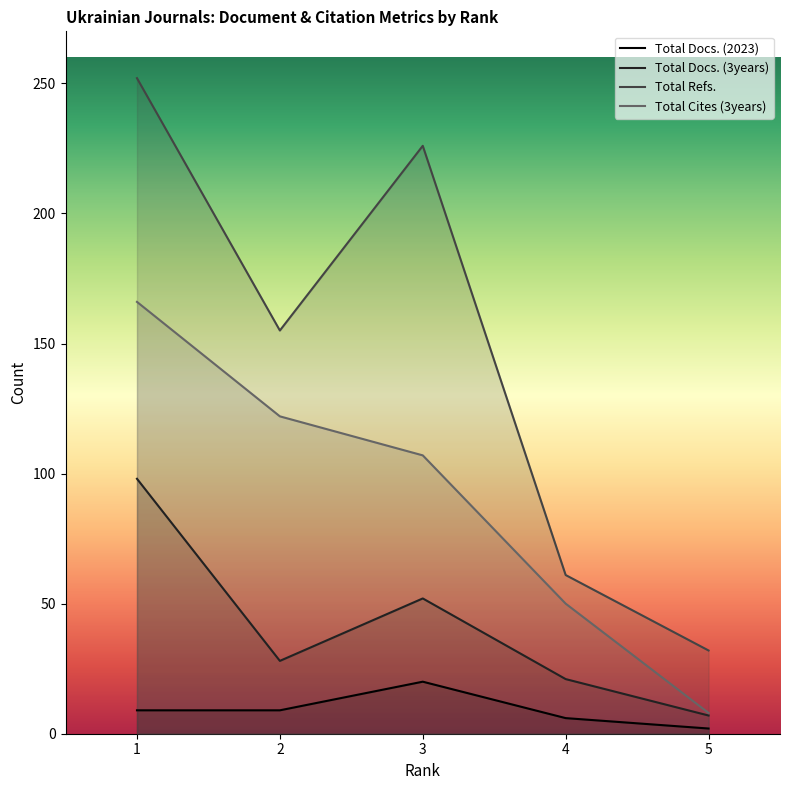

Reading left to right, list all the values displayed in this chart.

Total Docs. (2023): 9	9	20	6	2
Total Docs. (3years): 98	28	52	21	7
Total Refs.: 252	155	226	61	32
Total Cites (3years): 166	122	107	50	8